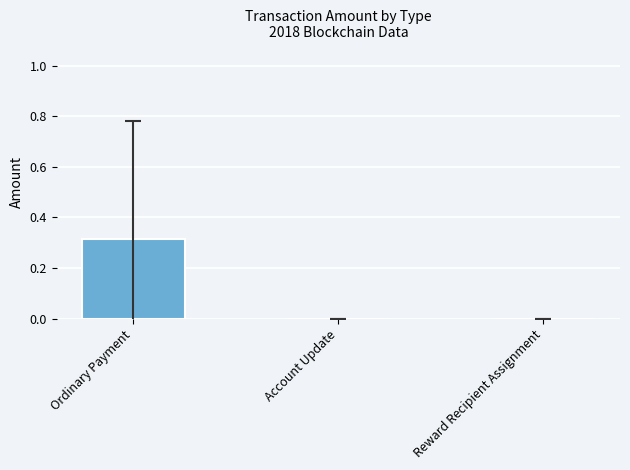

What is the change in value from Ordinary Payment to Reward Recipient Assignment?

-0.3